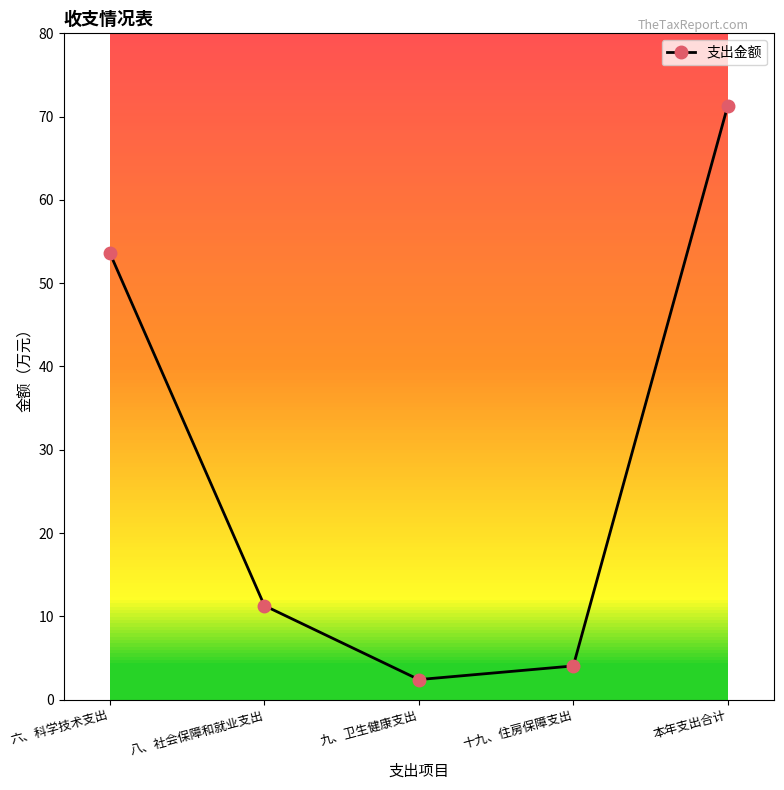

At which label does the data first exceed 11?

六、科学技术支出